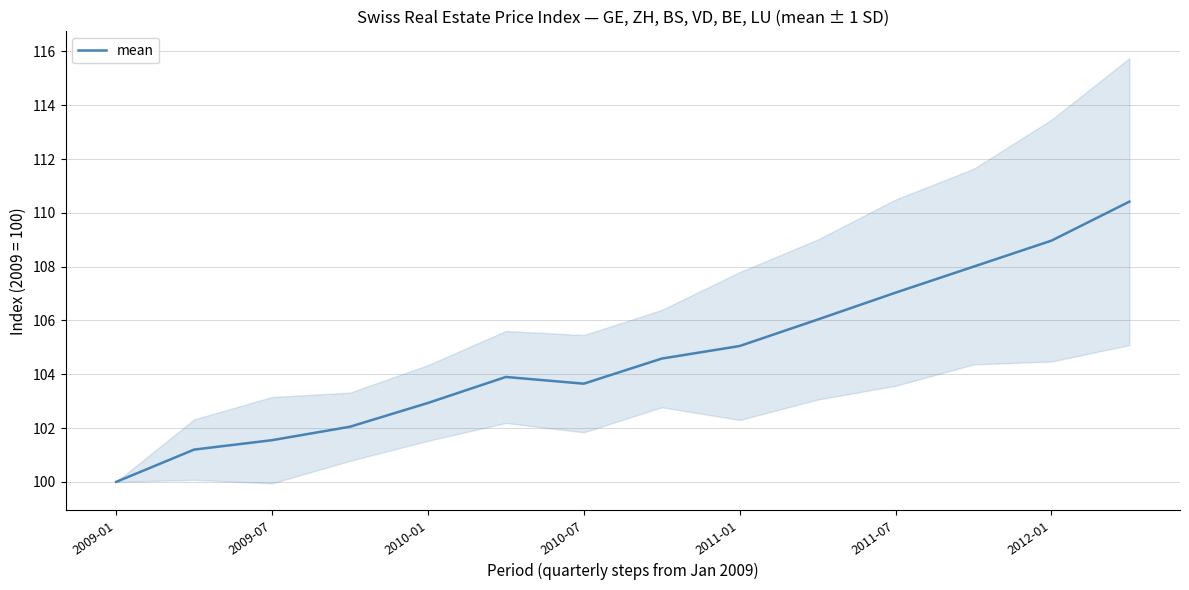

How many data points are above 104?

7